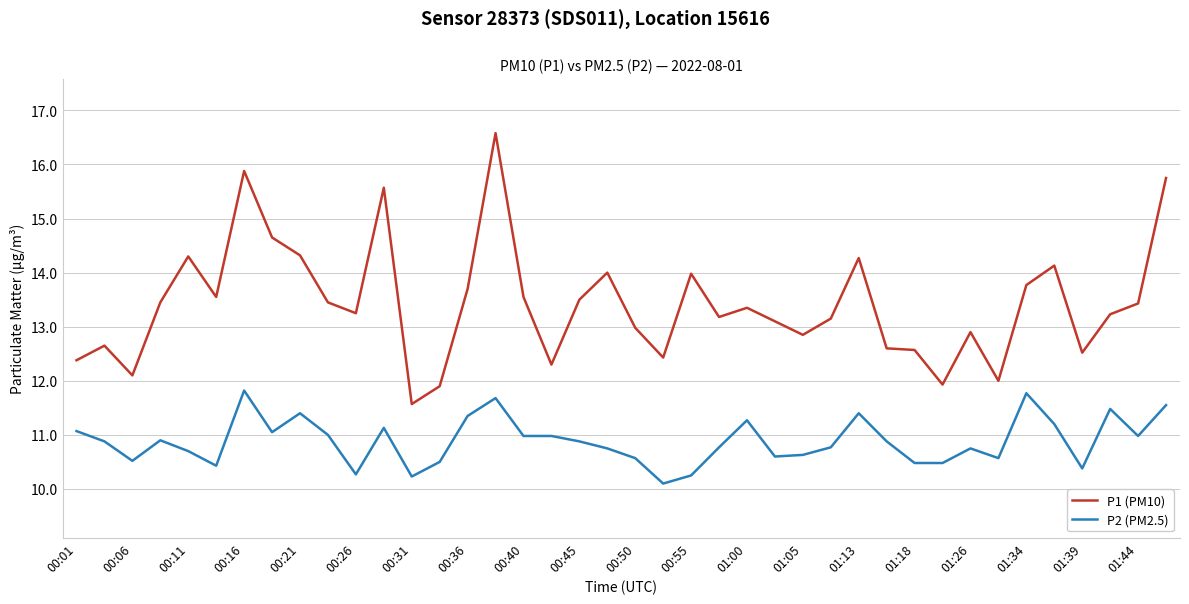

What is the minimum value shown in the chart?

10.1